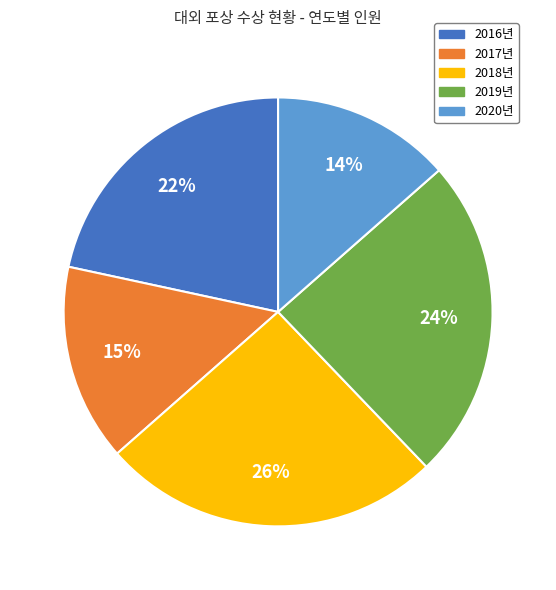

What is the smallest slice in the pie chart?

2020년